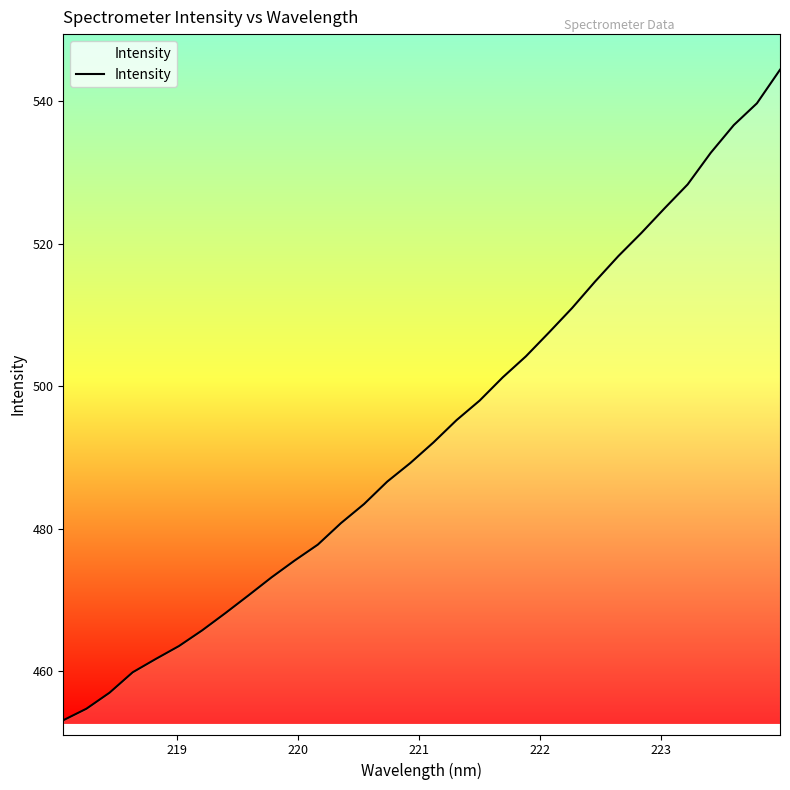

What is the minimum value shown in the chart?

453.1